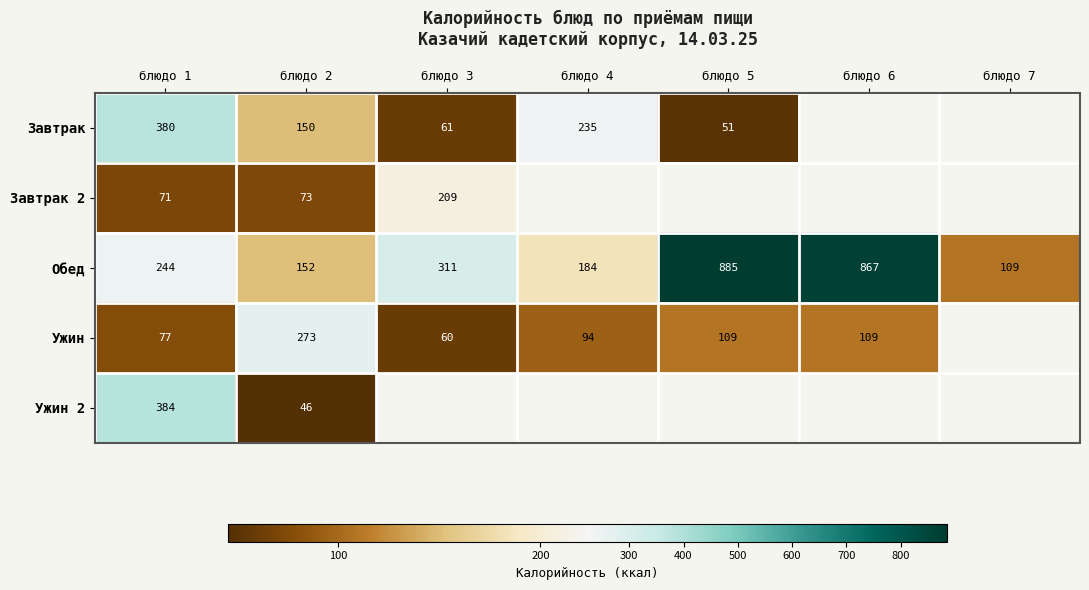

The value of Завтрак at блюдо 4 is 371. True or false?

False